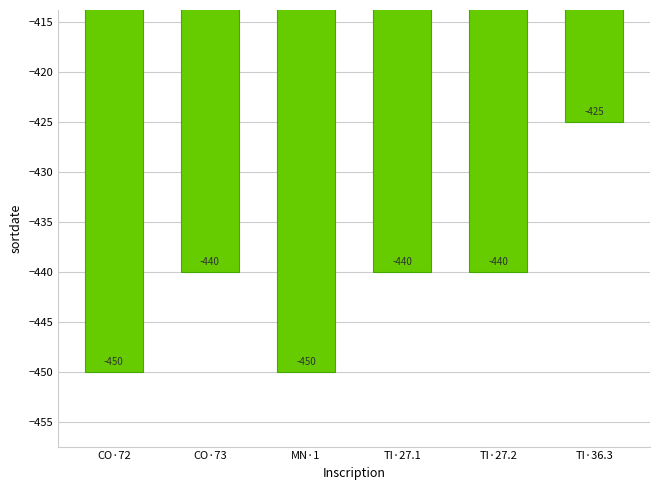

The chart shows a value of -786 at CO·73. True or false?

False